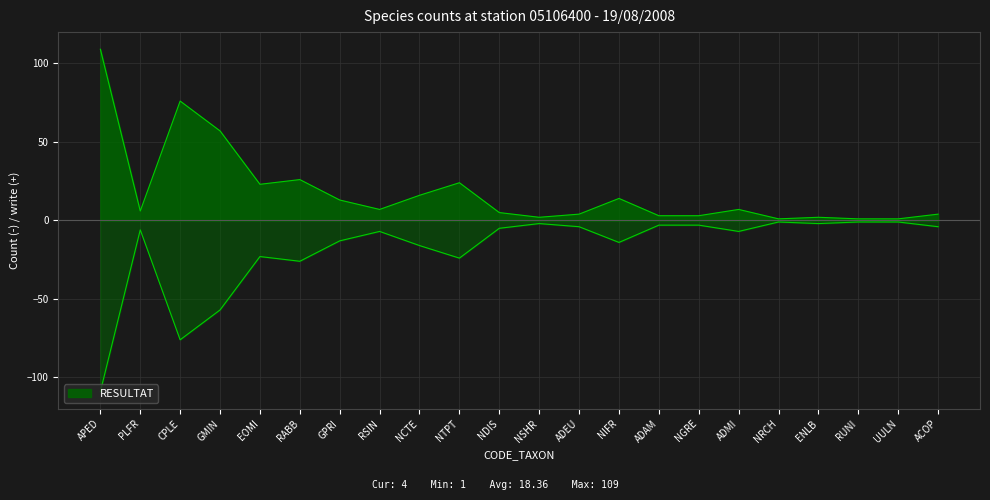

How many points are lower than both their immediate neighbors (excluding endpoints)?

5